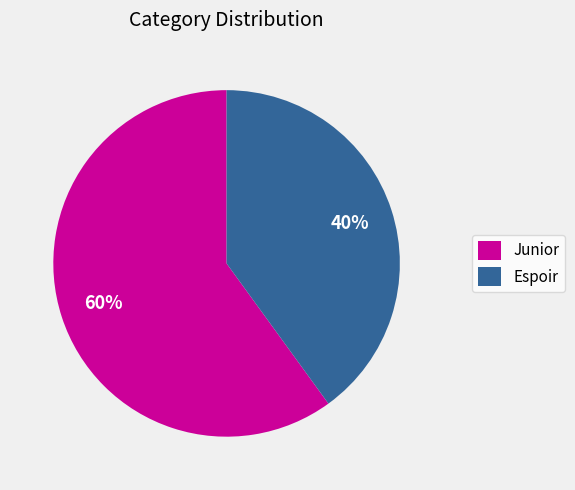

To the nearest percent, what is the combined percentage of Espoir and Junior?

100%